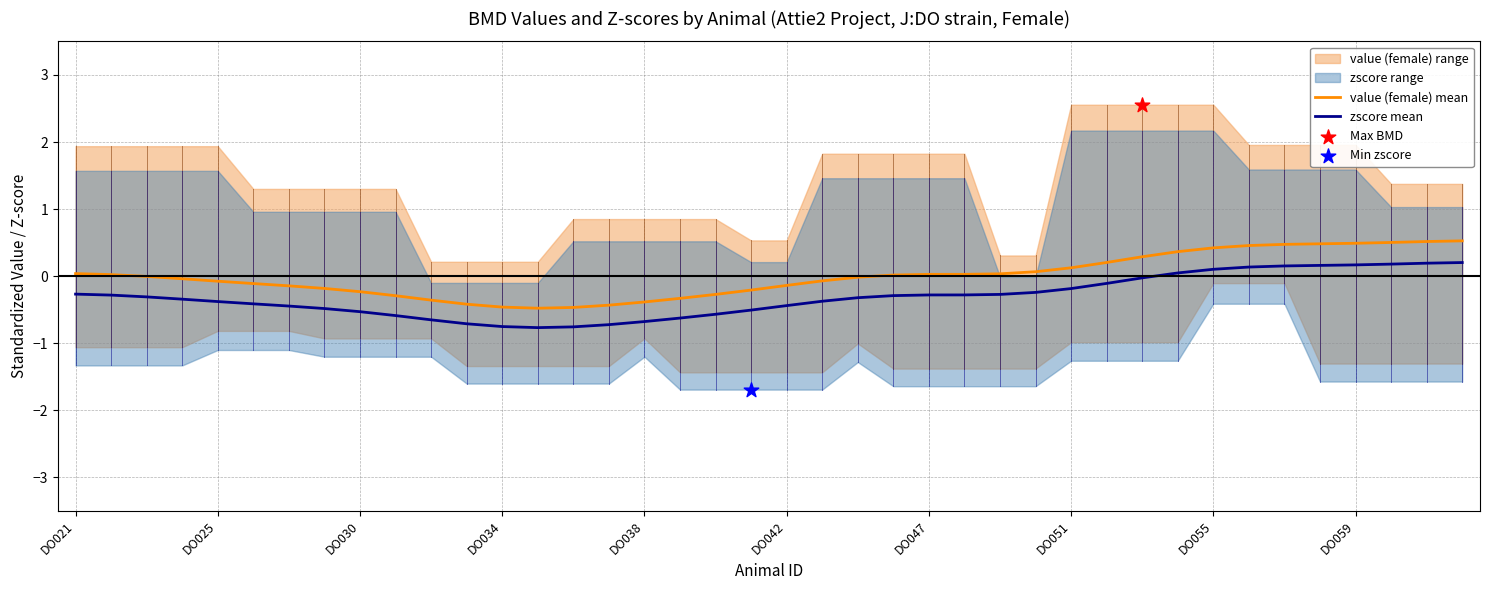

What is the lowest value of the zscore mean series?

-0.8